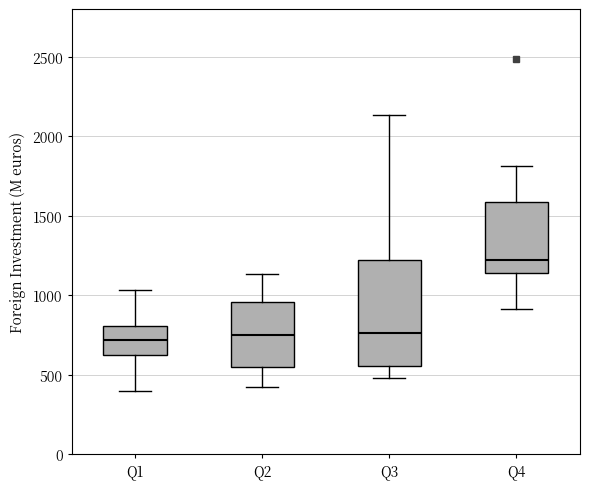

Reading left to right, read every box against the y-axis: the position of its median line, the range the box covers, and the ends of its whiskers. The values are not printed on the chart, so give them approximately, as read against the axis.

Q1: median 700, box 650 to 800, whiskers 400 to 1050
Q2: median 750, box 550 to 950, whiskers 400 to 1150
Q3: median 750, box 550 to 1200, whiskers 500 to 2150
Q4: median 1200, box 1150 to 1600, whiskers 900 to 1800